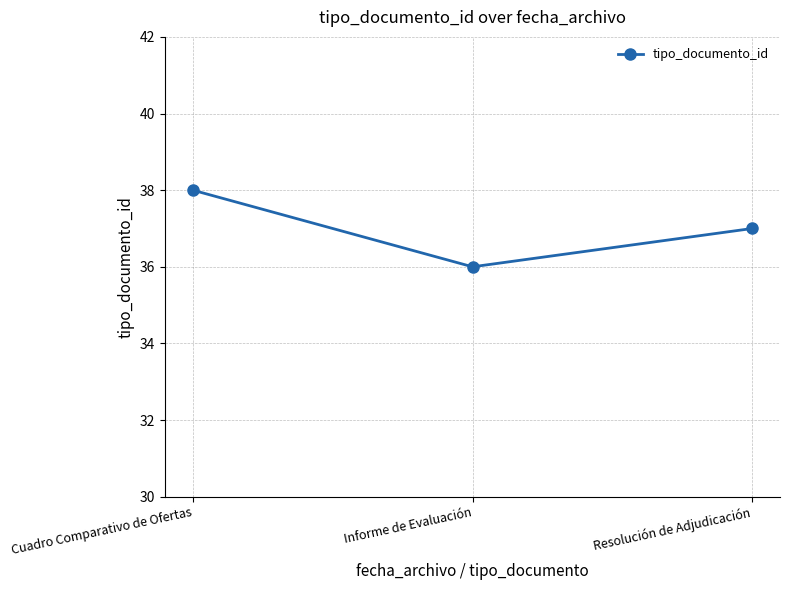

Rank the categories by value from highest to lowest.

Cuadro Comparativo de Ofertas, Resolución de Adjudicación, Informe de Evaluación